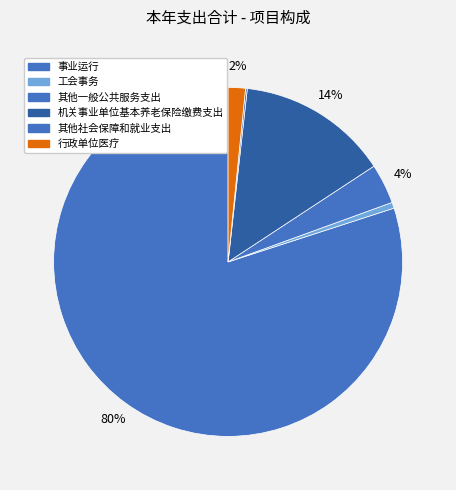

To the nearest percent, what percentage of the pie is 其他一般公共服务支出?

4%